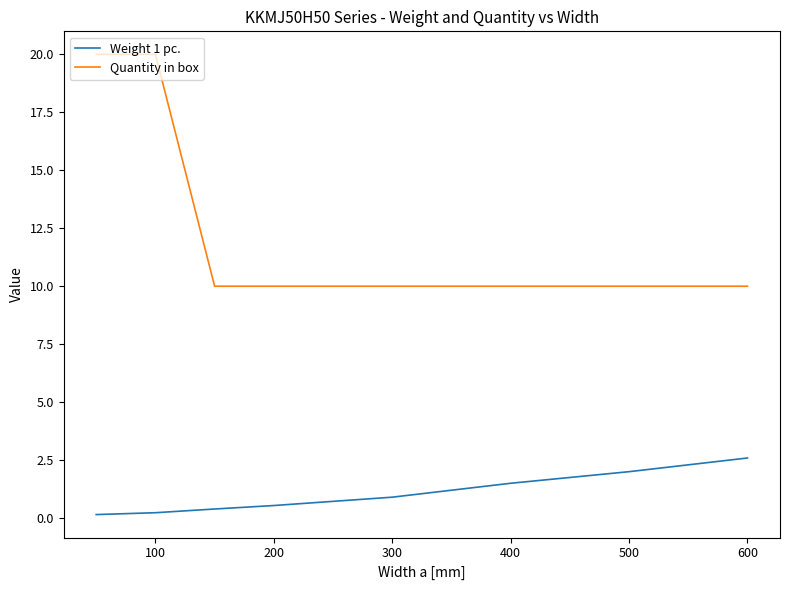

Rank the series by their maximum value, from lowest to highest.

Weight 1 pc., Quantity in box